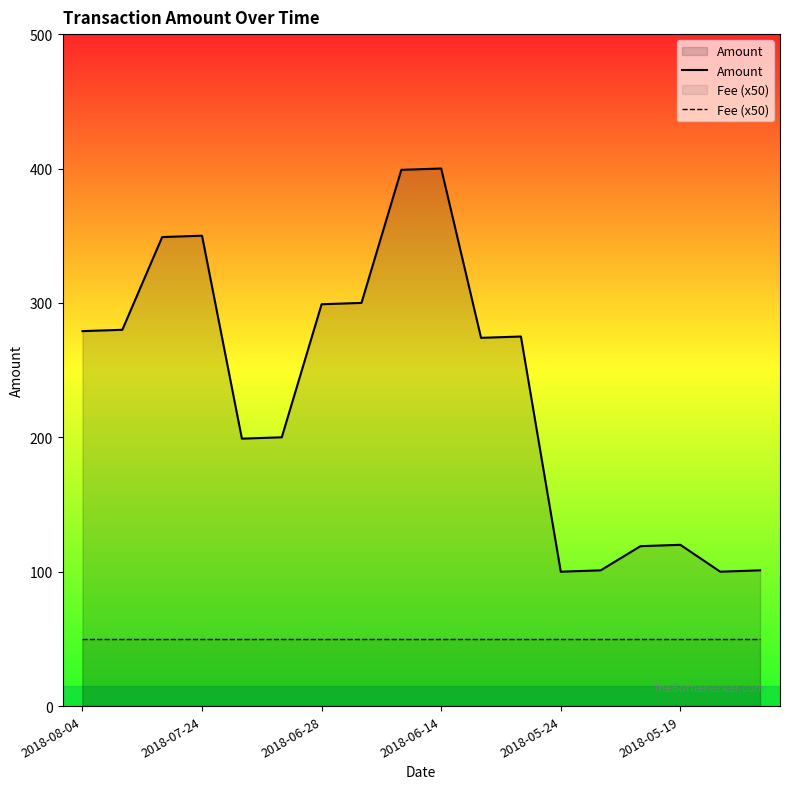

True or false: Amount and Fee (x50) intersect in this chart.

False